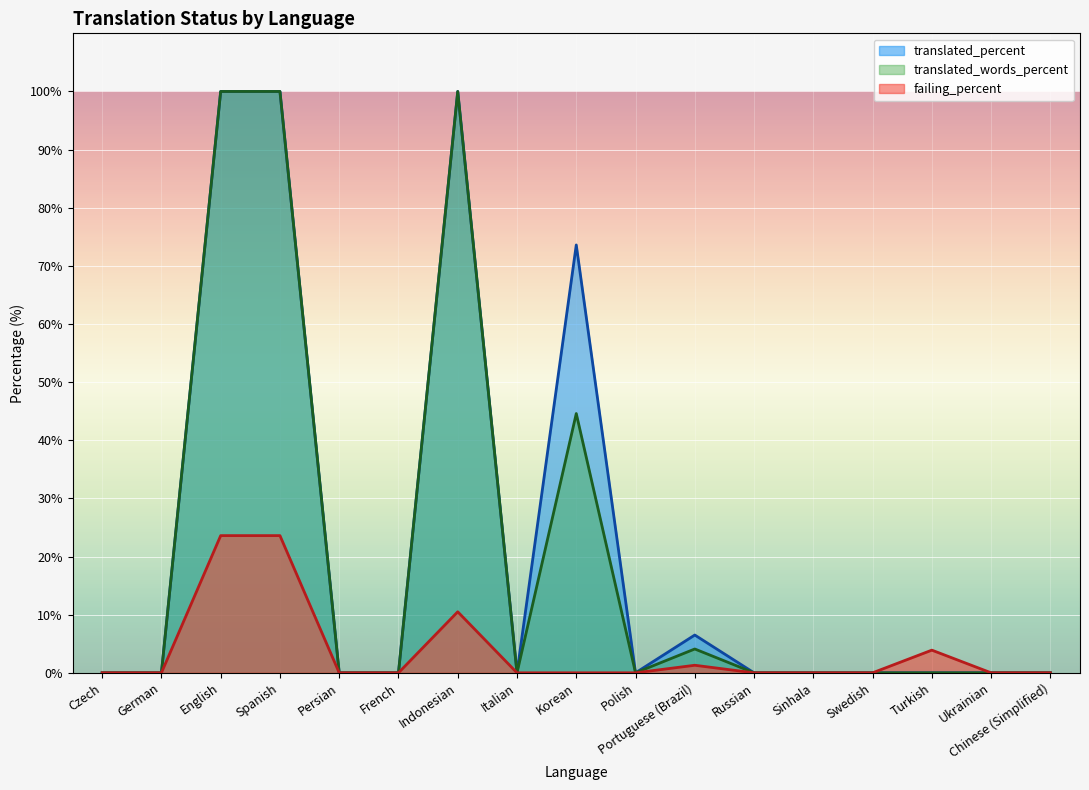

What is the maximum value shown in the chart?

100.0